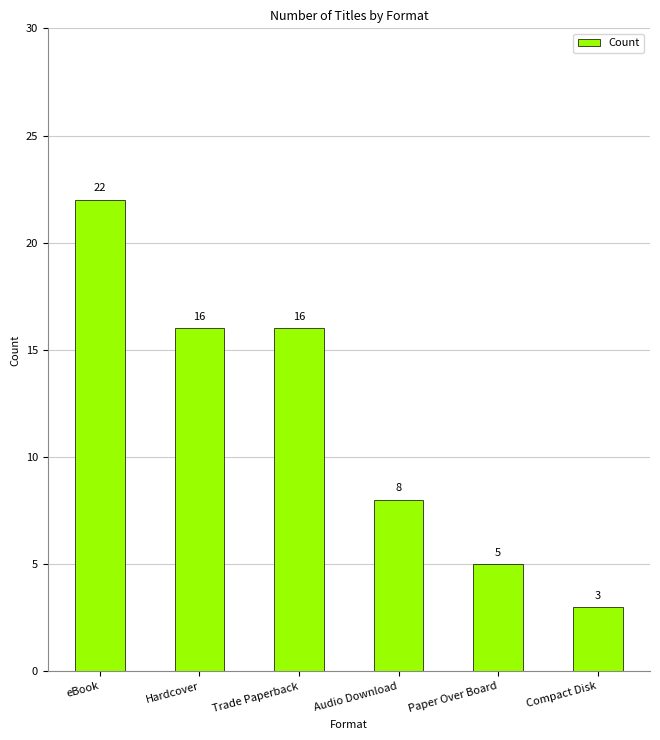

What is the change in value from Hardcover to Compact Disk?

-13